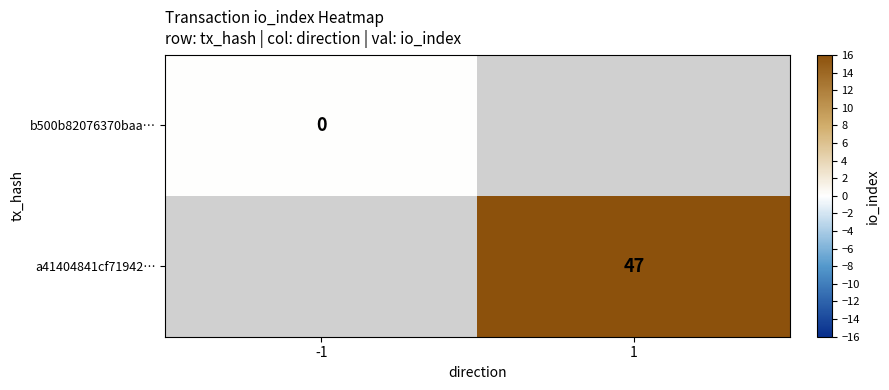

Is it true that a41404841cf71942… equals 47 at 1?

True